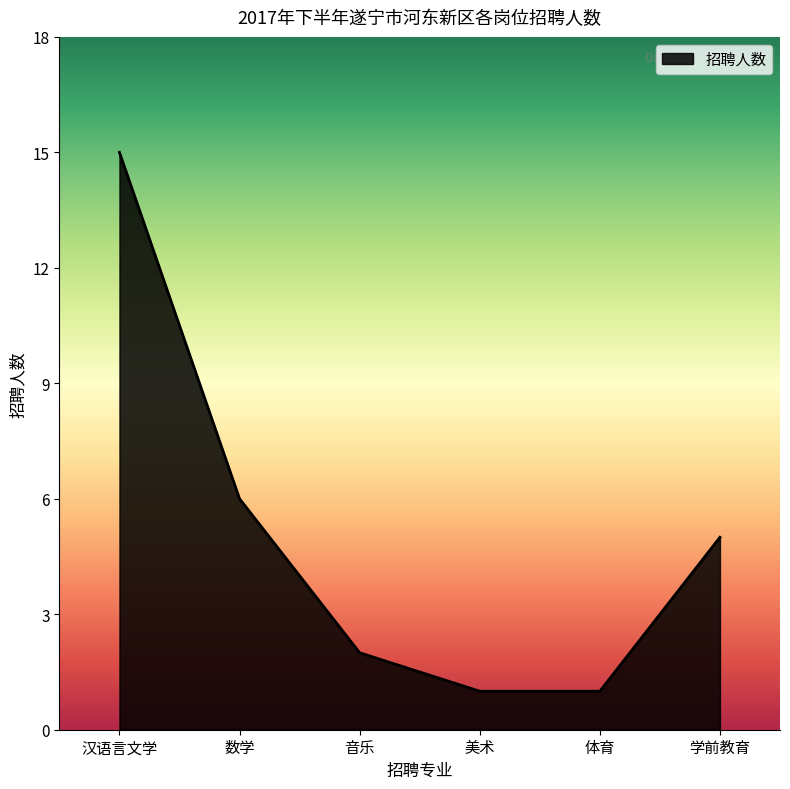

Reading right to left, what are all the values shown in this chart?

学前教育=5	体育=1	美术=1	音乐=2	数学=6	汉语言文学=15